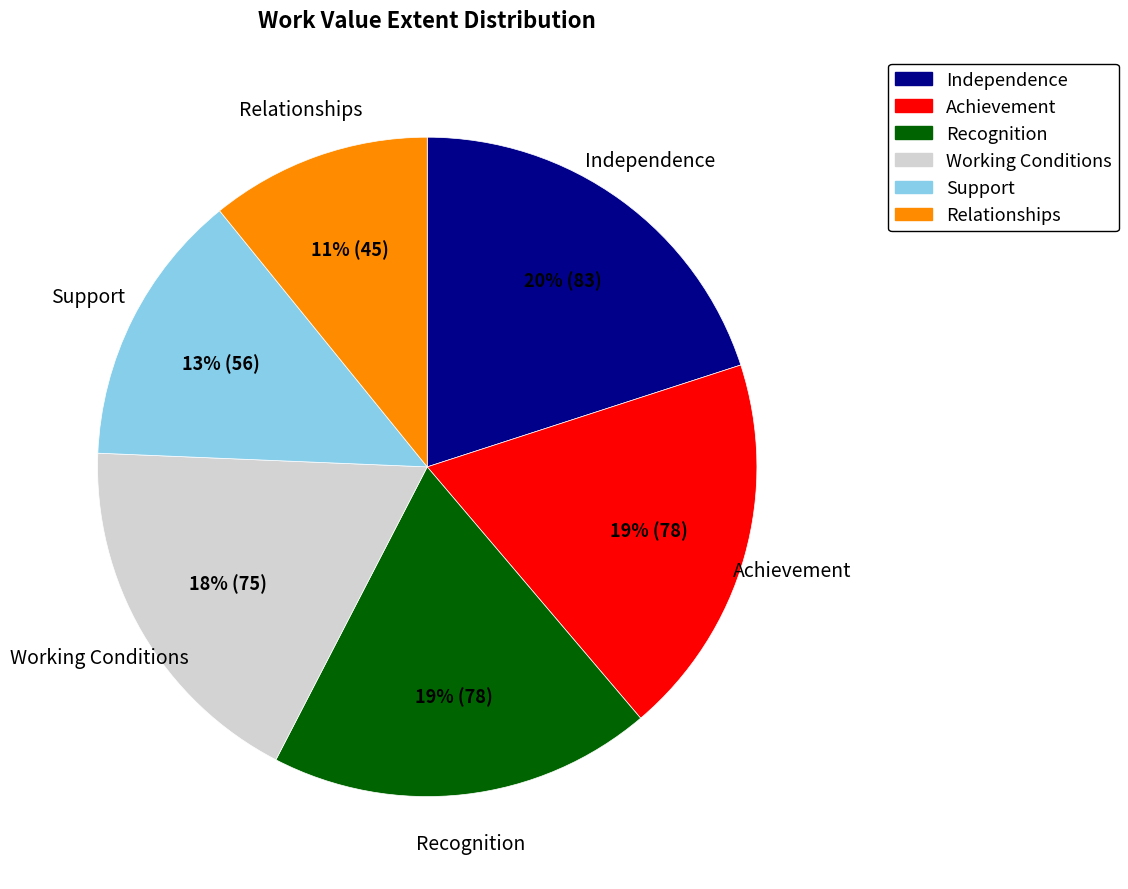

The Relationships slice represents 1% of the pie. True or false?

False